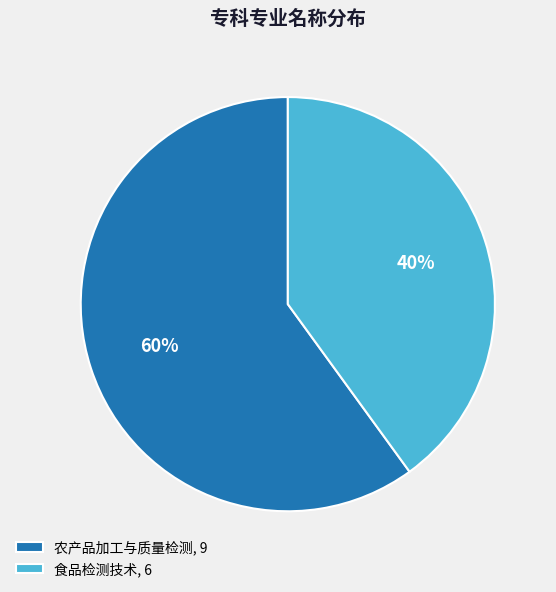

Count the number of slices in the pie.

2